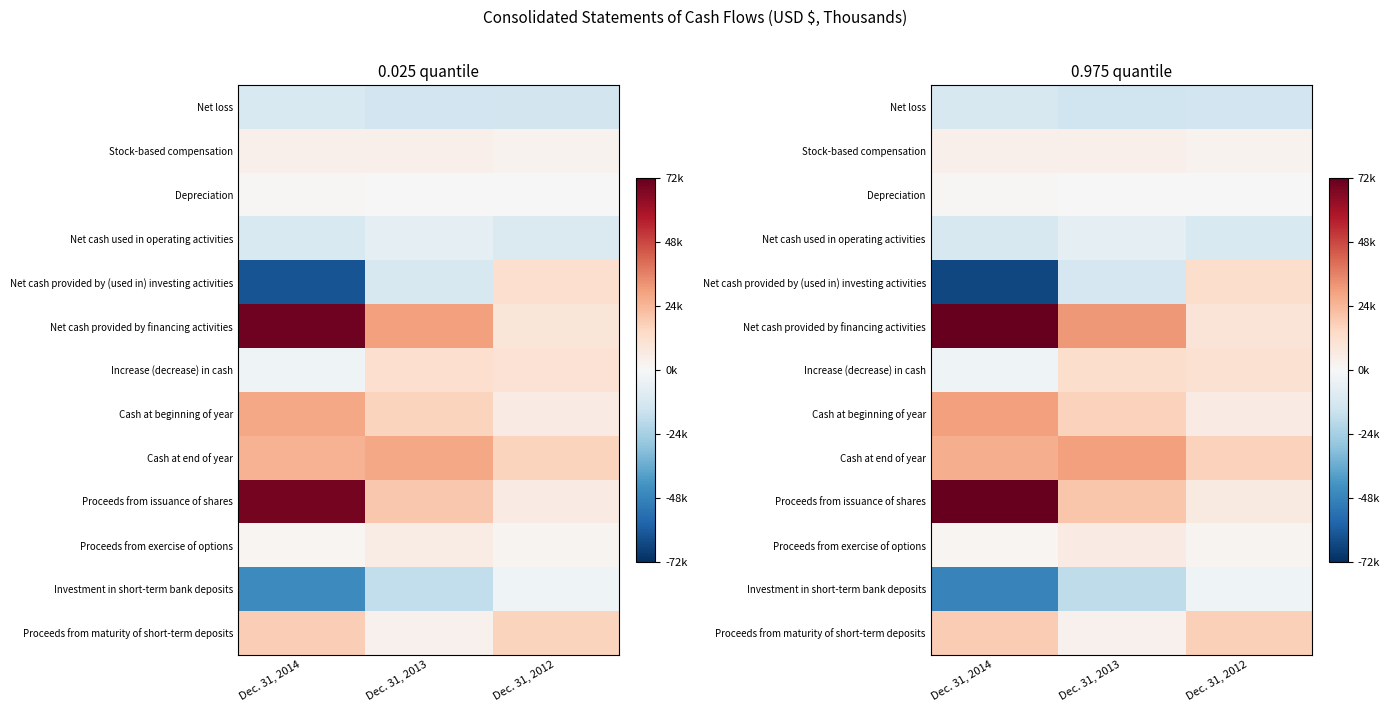

Is it true that Cash at beginning of year equals 11225.4 at Dec. 31, 2014?

False